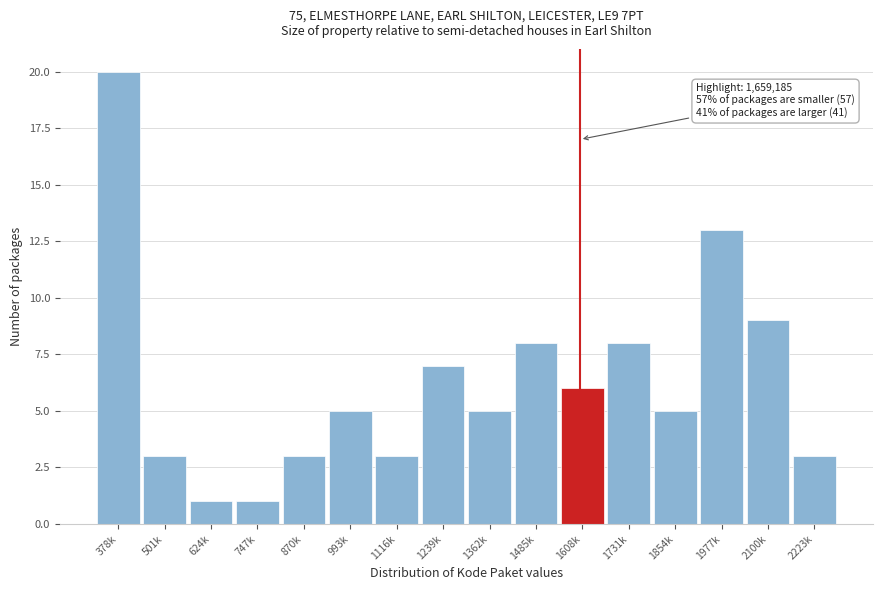

Reading left to right, transcribe all the data shown in this chart.

20	3	1	1	3	5	3	7	5	8	6	8	5	13	9	3